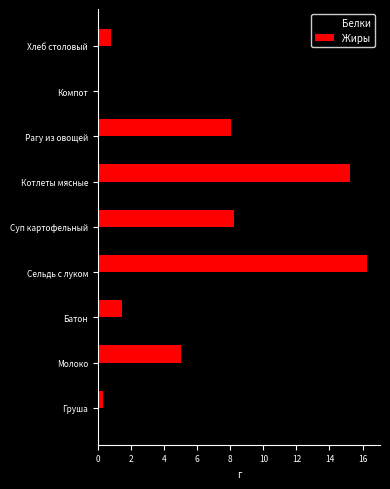

What is the sum of the Жиры values at Батон and Котлеты мясные?

16.7